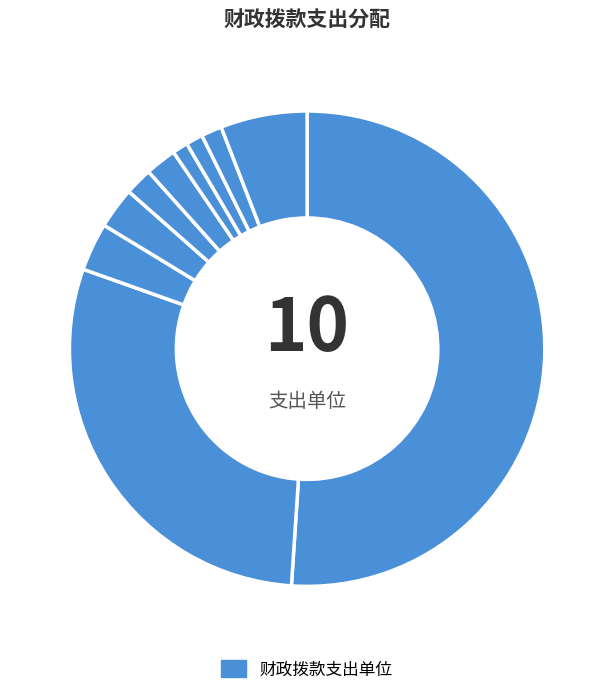

Rank the categories by value from lowest to highest.

甘肃省盲人按摩指导中心, 甘肃省残联信息中心, 甘肃省残疾人福利基金会, 甘肃省残疾人农业科技指导中心, 甘肃省残疾人文艺体育中心, 甘肃省残疾人辅助器具资源中心, 甘肃省残疾人职业教育和就业服务中心, 甘肃省听力语言康复中心, 甘肃省康复中心, 甘肃省残疾人联合会